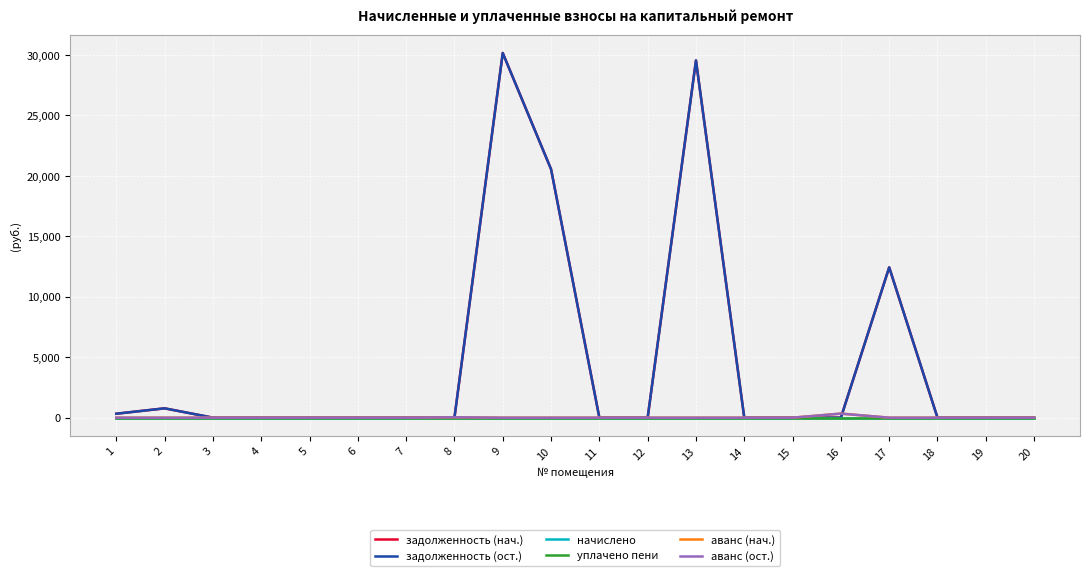

Does the chart display data point markers on the line(s)?

No